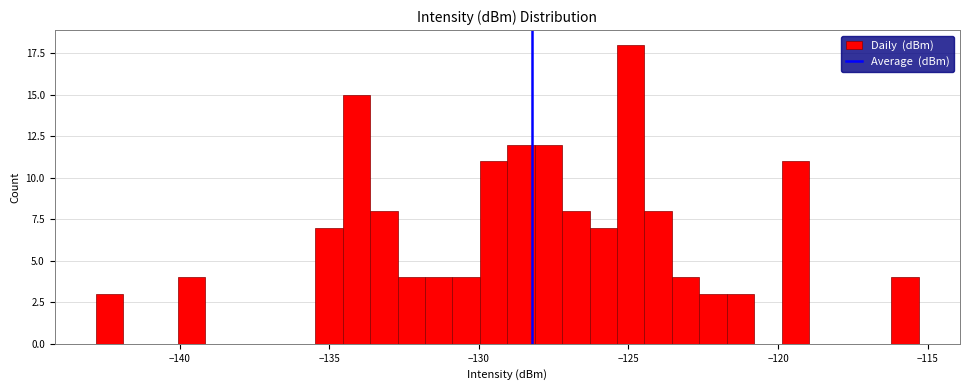

Around what value on the x-axis is the tallest bar? Give the approximate position of its centre, as read against the axis.

-125.0